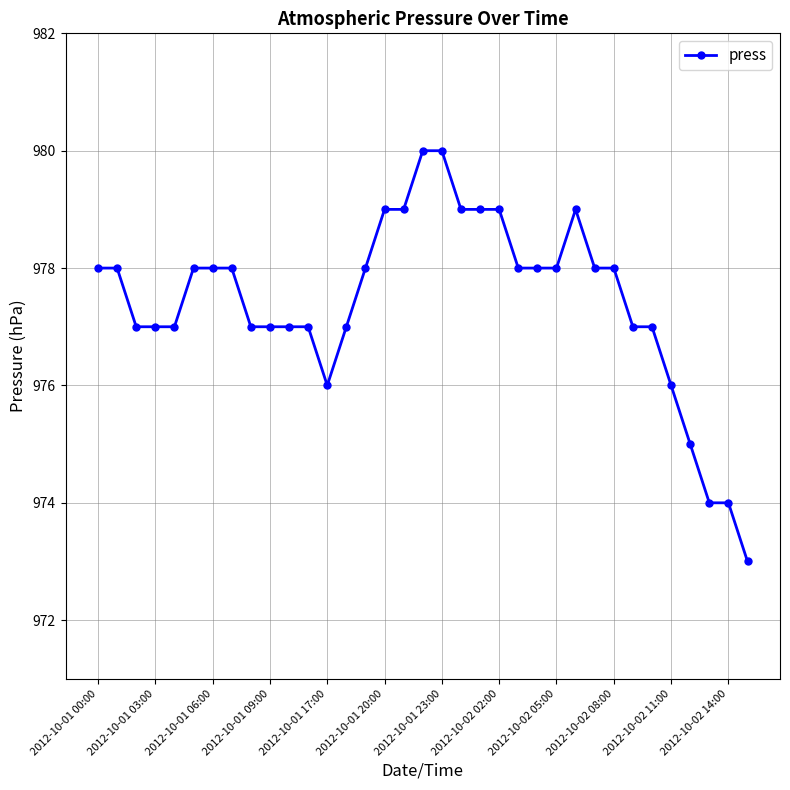

What is the minimum value shown in the chart?

973